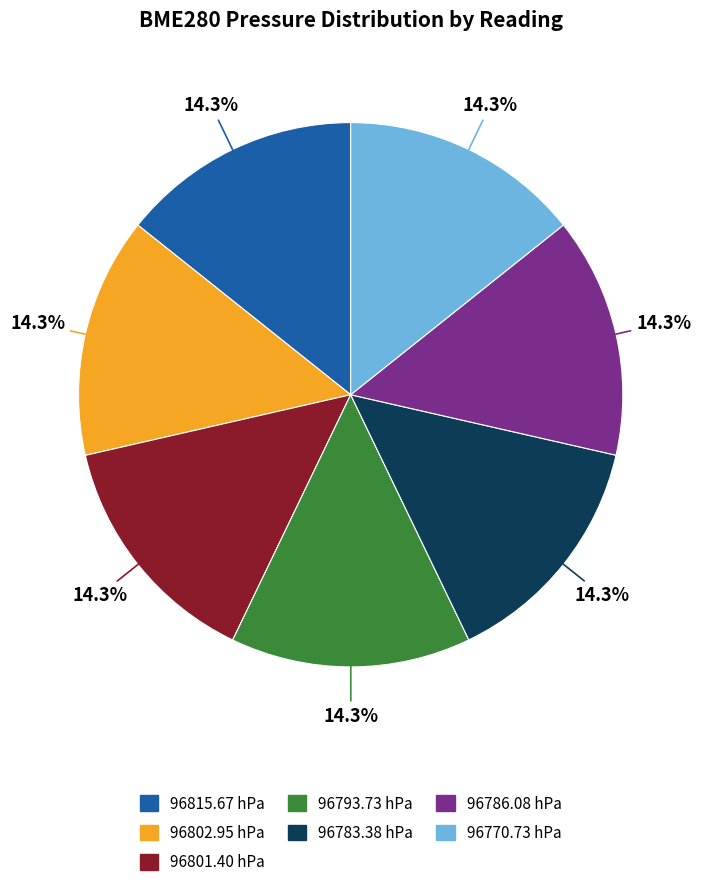

Is there a majority slice in this chart?

No